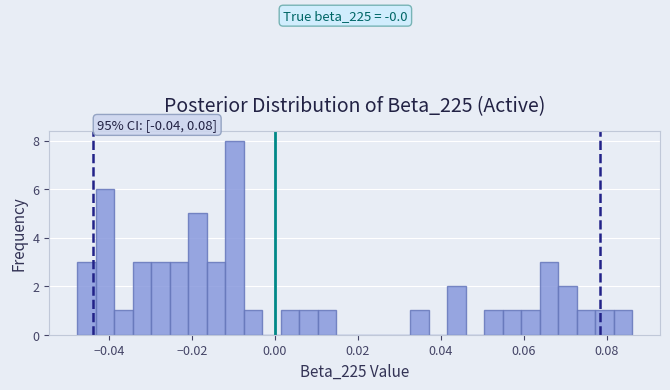

Read against the x-axis, roughly where is the centre of the tallest bar?

-0.010